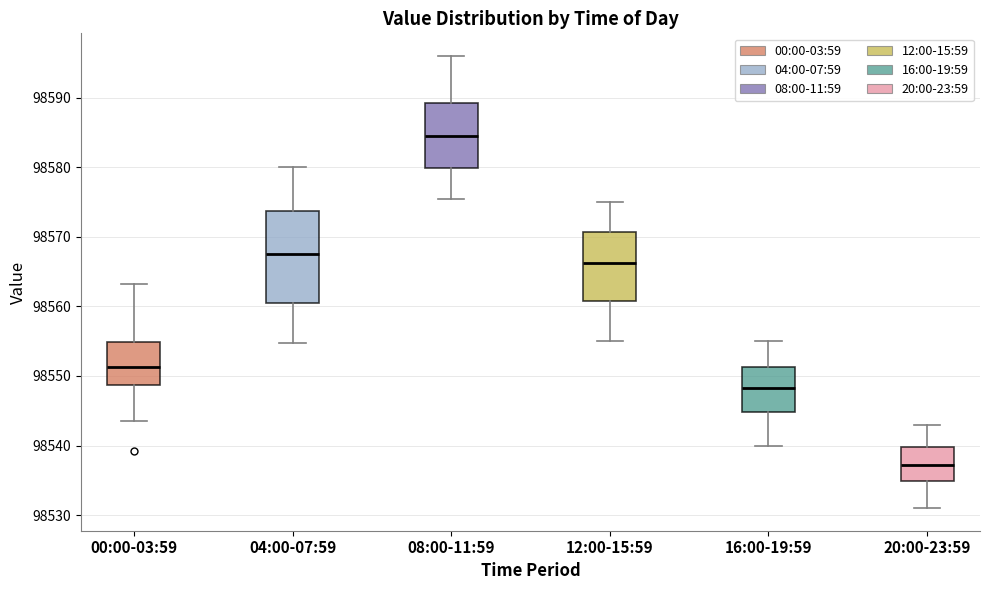

Comparing the boxes themselves (not the whiskers), which one is the tallest?

04:00-07:59